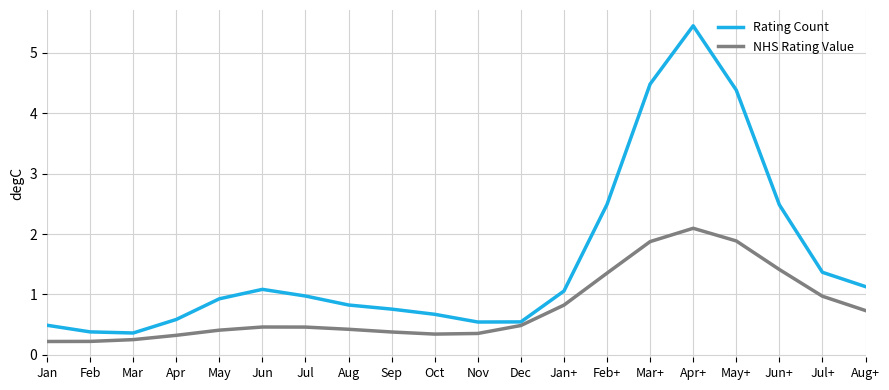

Rank the series by their maximum value, from lowest to highest.

NHS Rating Value, Rating Count